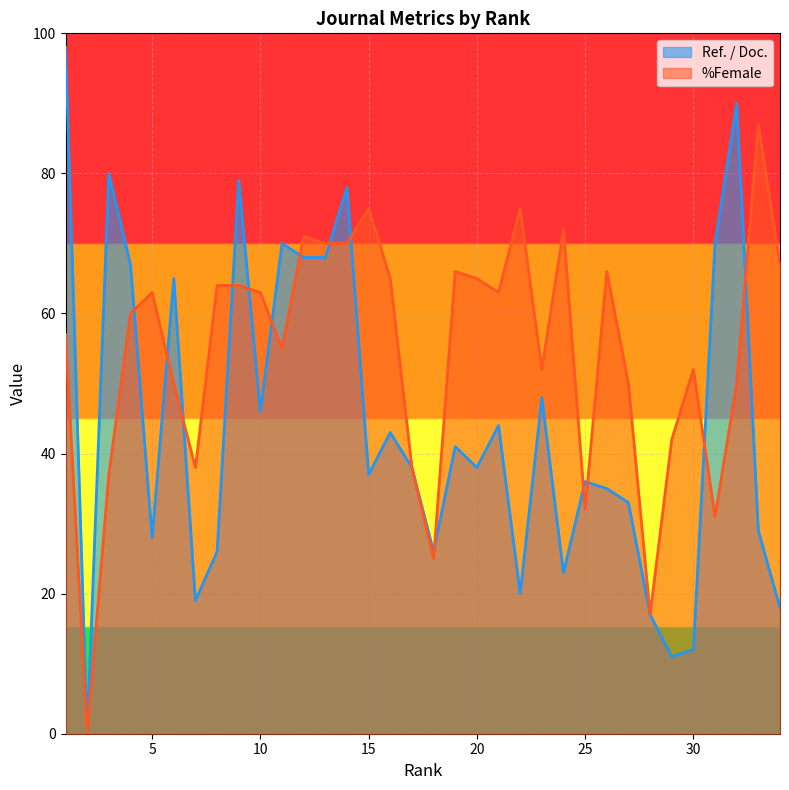

What is the difference between the maximum and second lowest values in the %Female series?

70